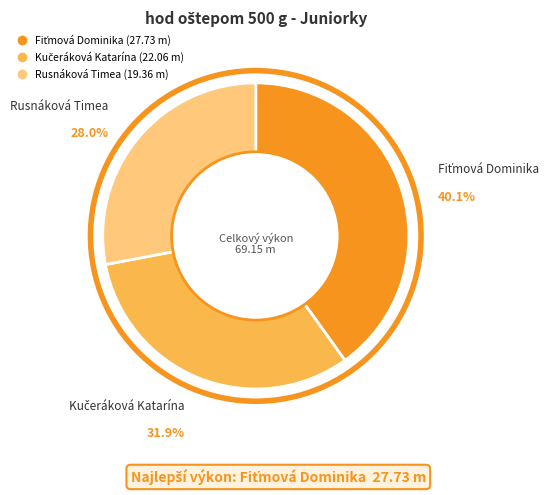

How many slices are in this pie chart?

3